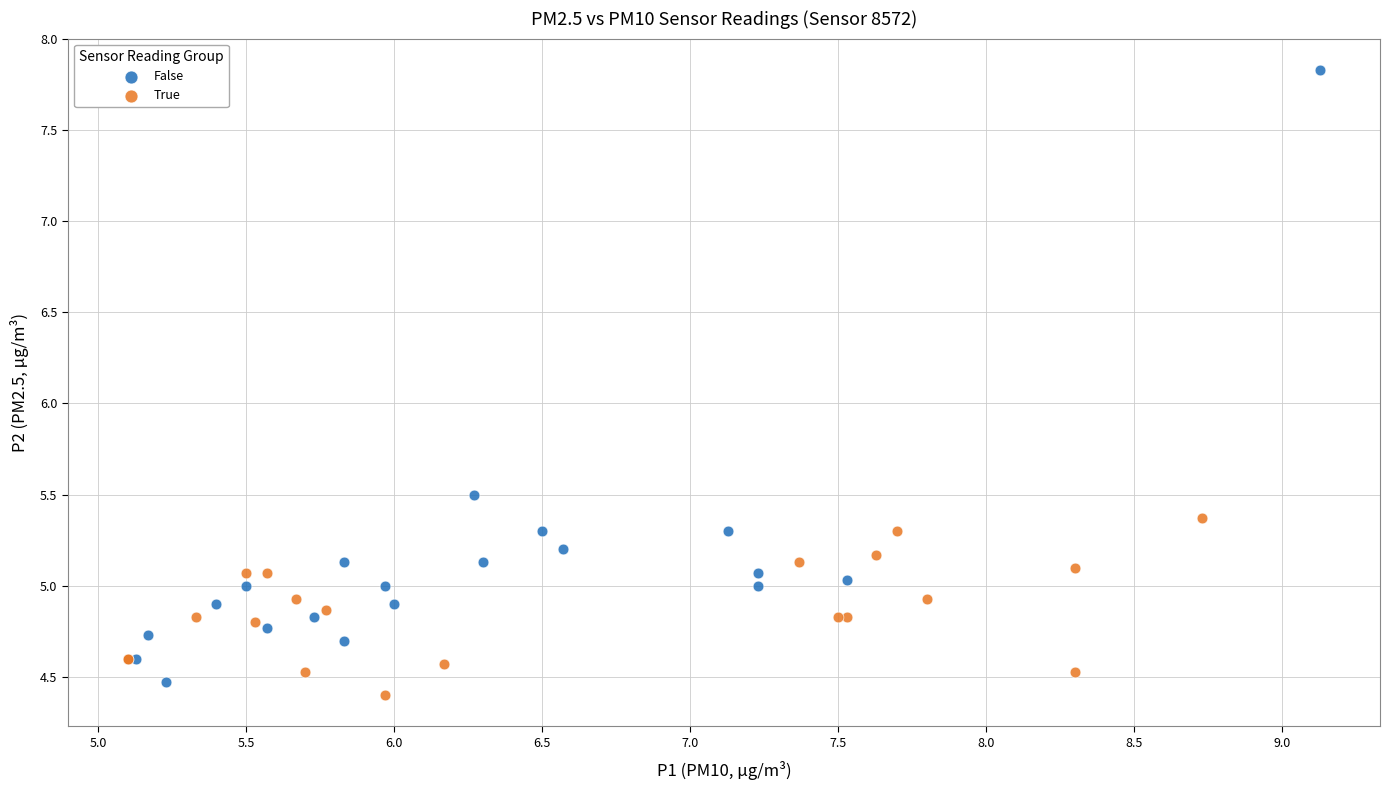

Which series contains the highest Y value?

False